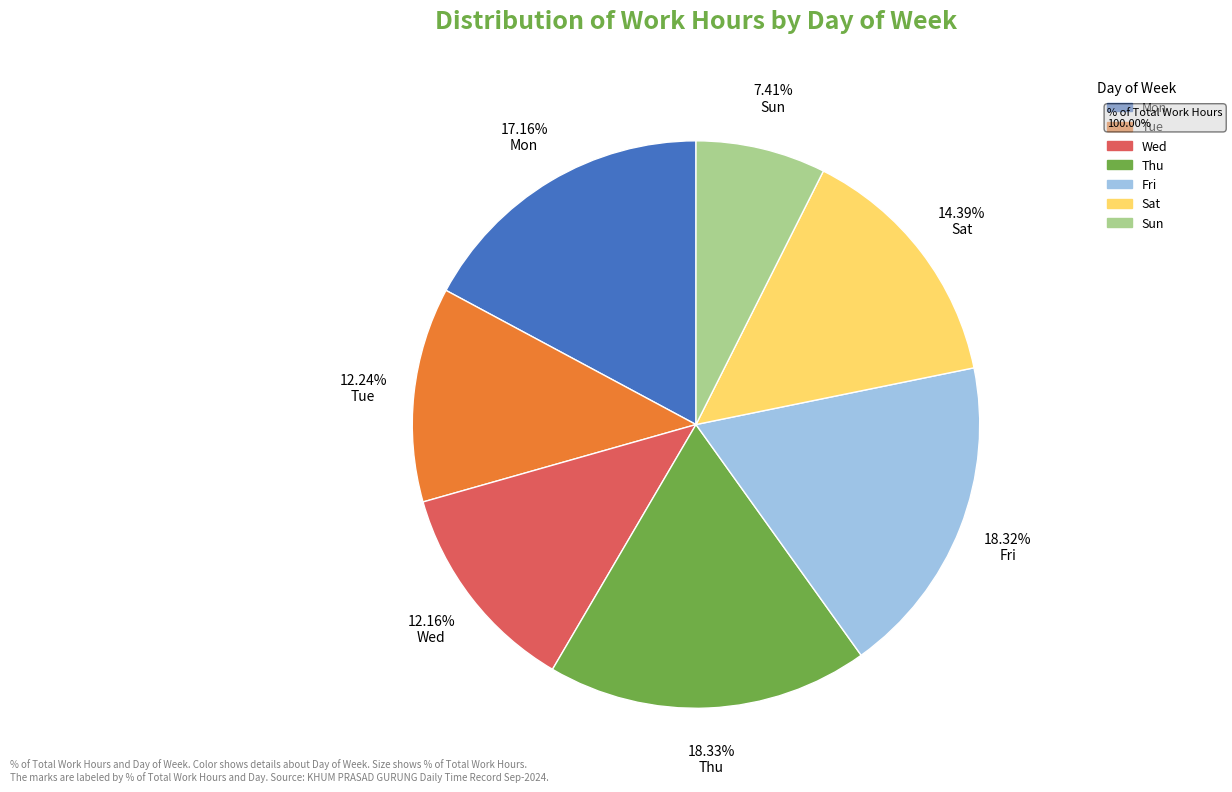

To the nearest percent, what portion does Sat represent?

14%